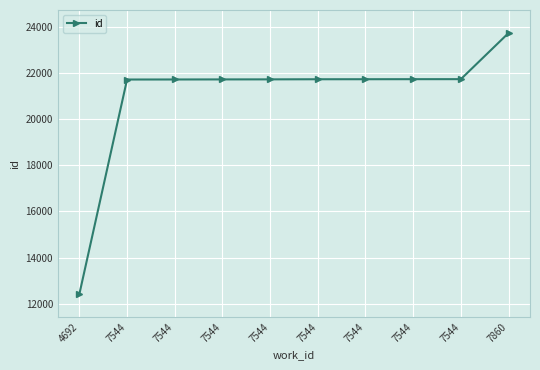

Which category has the highest value across all series?

7860